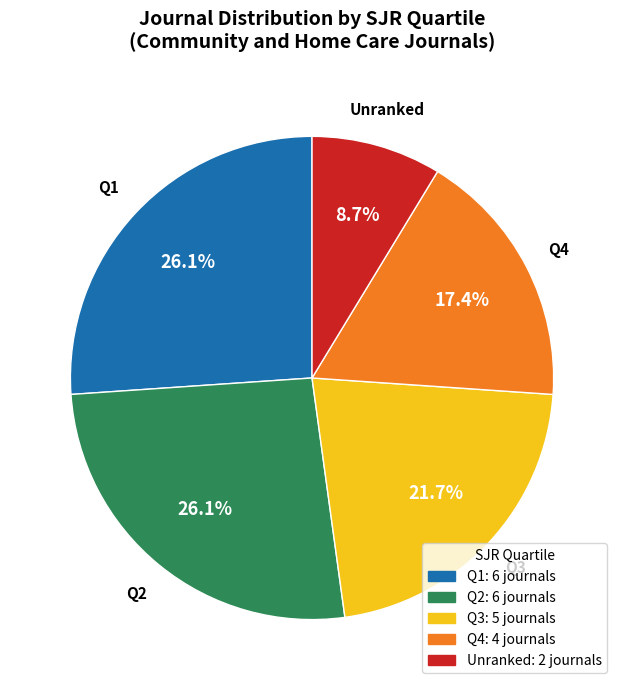

What percentage is the Q1 slice, to the nearest percent?

26%